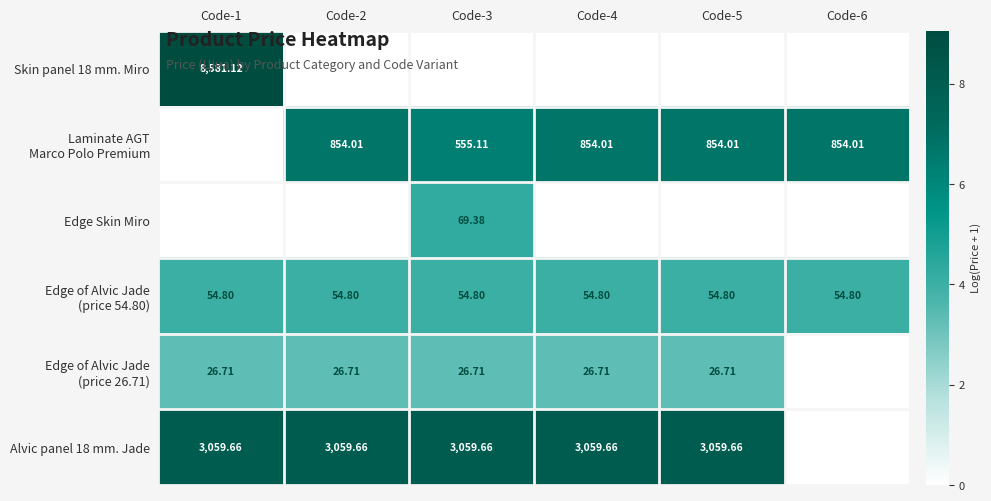

Count the number of data series in this chart.

6